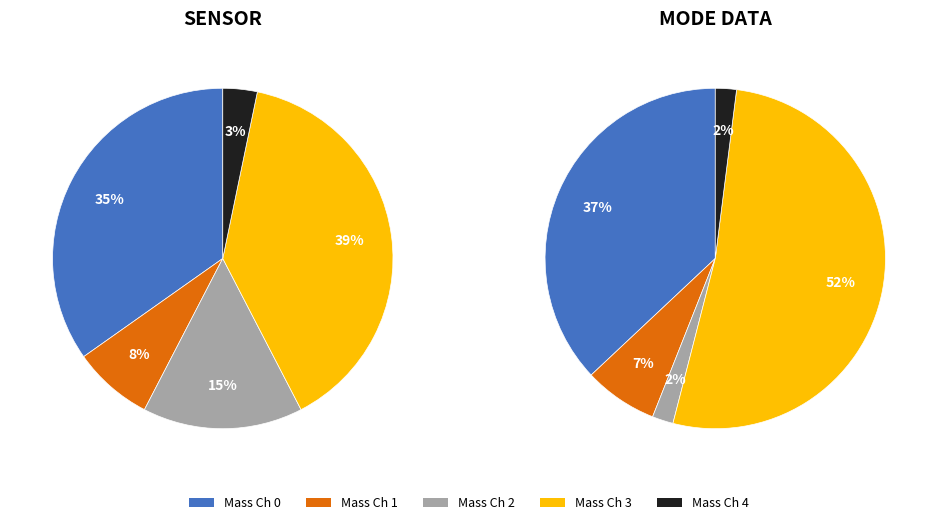

Does Energy Cycle Mode represent more than half of the total?

No